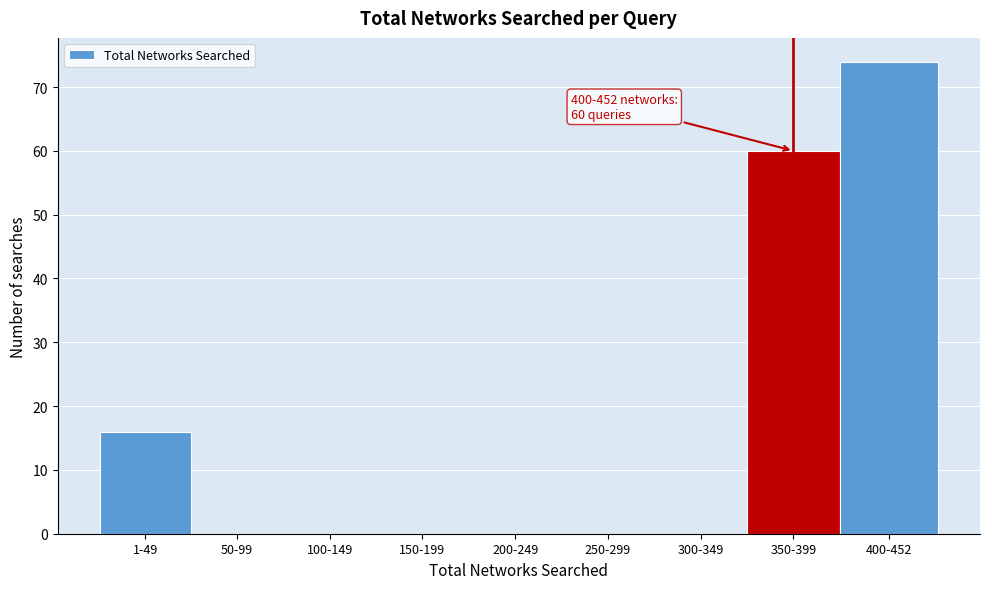

Reading left to right, extract all data points from this chart.

1-49=16	50-99=0	100-149=0	150-199=0	200-249=0	250-299=0	300-349=0	350-399=60	400-452=74